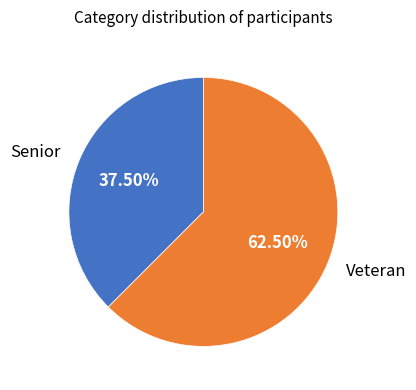

Which slice represents more than half of the pie?

Veteran